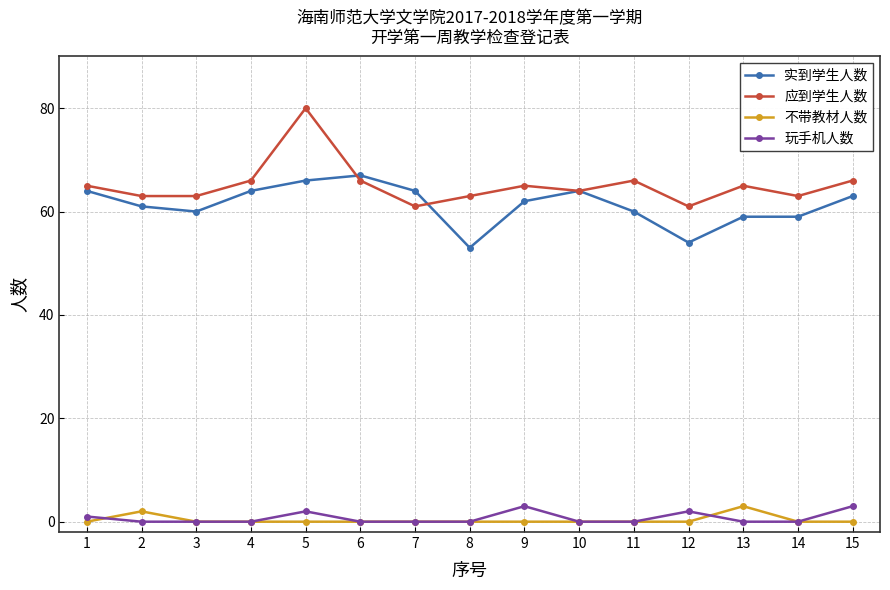

Is it true that 应到学生人数 equals 66 at 15?

True